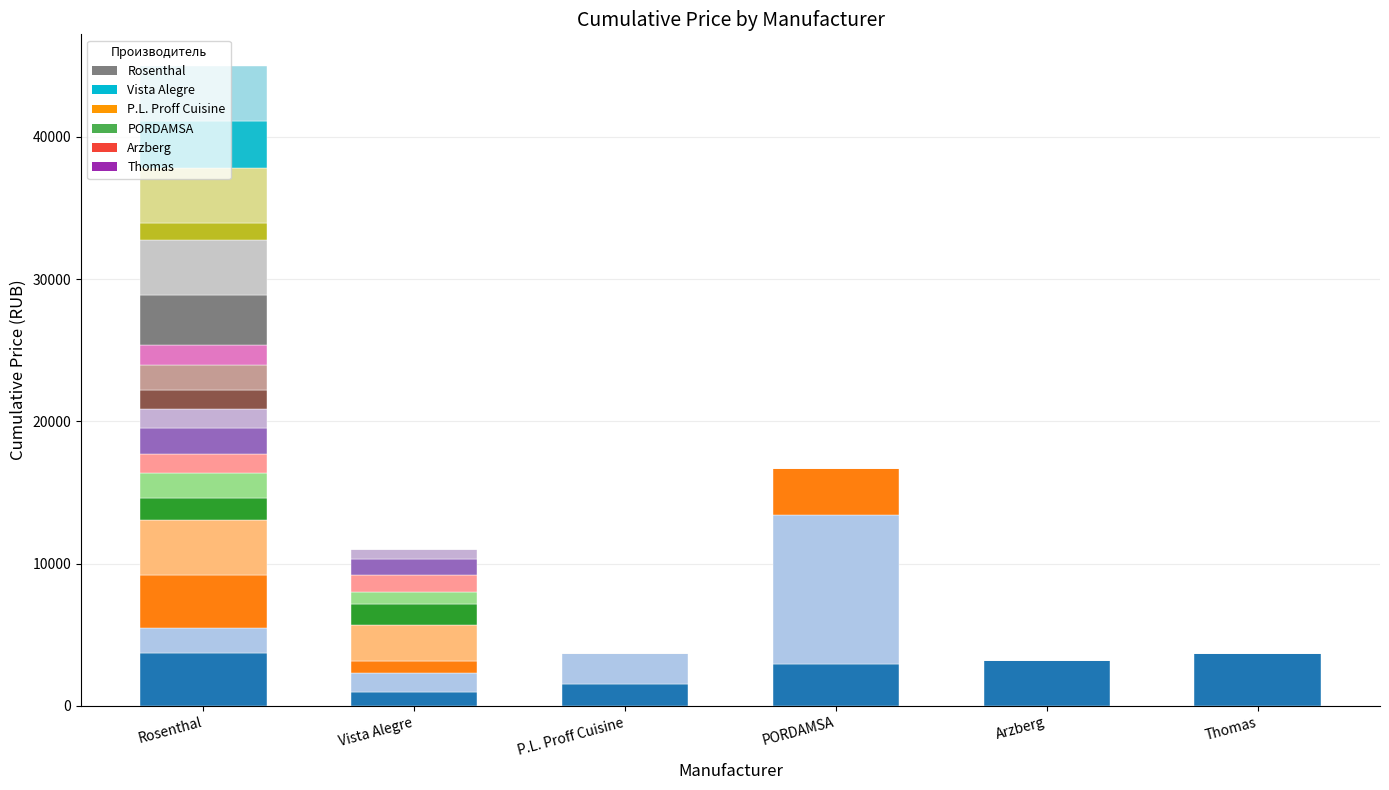

What is the label of the 2nd bar from the left?

Vista Alegre